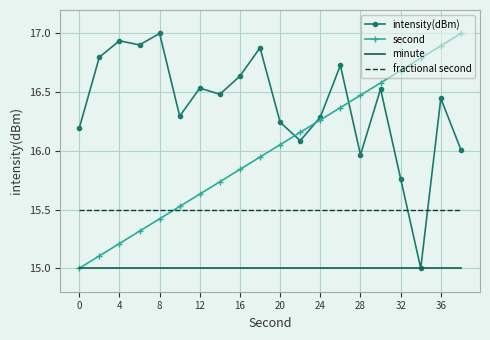

Rank the series by their average value, from highest to lowest.

intensity(dBm), second, fractional second, minute